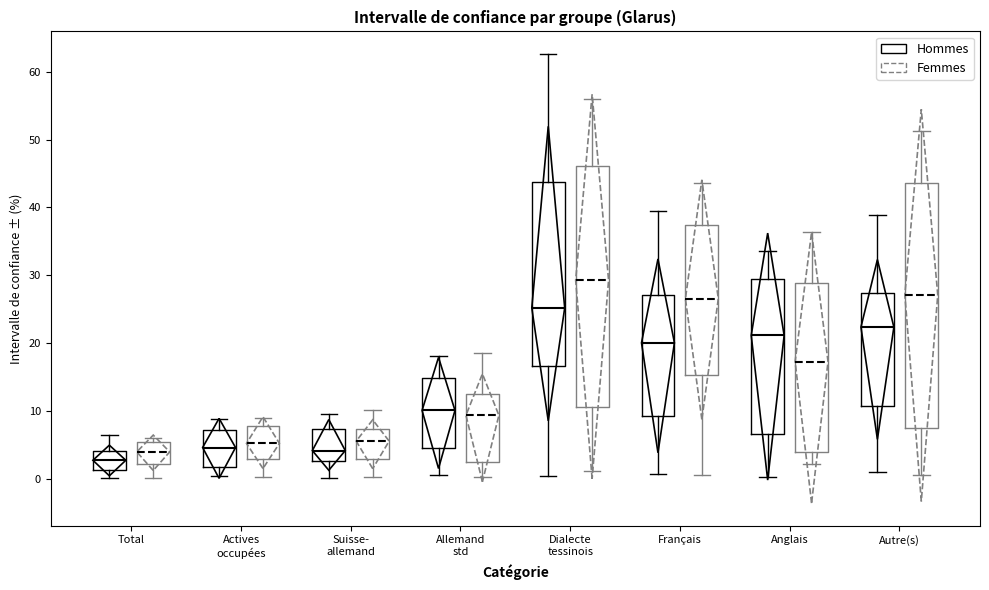

Reading left to right, transcribe this box plot: for each box, give where its median line is, the range the box spans, and where its two whiskers end, as read against the y-axis. The values are not printed on the chart, so give them approximately, as read against the axis.

Total (Hommes): median 3, box 1 to 4, whiskers 0 to 6
Total (Femmes): median 4, box 2 to 5, whiskers 0 to 6
Actives occupées (Hommes): median 5, box 2 to 7, whiskers 0 to 9
Actives occupées (Femmes): median 5, box 3 to 8, whiskers 0 to 9
Suisse- allemand (Hommes): median 4, box 3 to 7, whiskers 0 to 9
Suisse- allemand (Femmes): median 6, box 3 to 7, whiskers 0 to 10
Allemand std (Hommes): median 10, box 5 to 15, whiskers 0 to 18
Allemand std (Femmes): median 9, box 3 to 12, whiskers 0 to 19
Dialecte tessinois (Hommes): median 25, box 17 to 44, whiskers 0 to 63
Dialecte tessinois (Femmes): median 29, box 11 to 46, whiskers 1 to 56
Français (Hommes): median 20, box 9 to 27, whiskers 1 to 39
Français (Femmes): median 27, box 15 to 37, whiskers 0 to 44
Anglais (Hommes): median 21, box 7 to 29, whiskers 0 to 34
Anglais (Femmes): median 17, box 4 to 29, whiskers 2 to 36
Autre(s) (Hommes): median 22, box 11 to 27, whiskers 1 to 39
Autre(s) (Femmes): median 27, box 7 to 44, whiskers 1 to 51